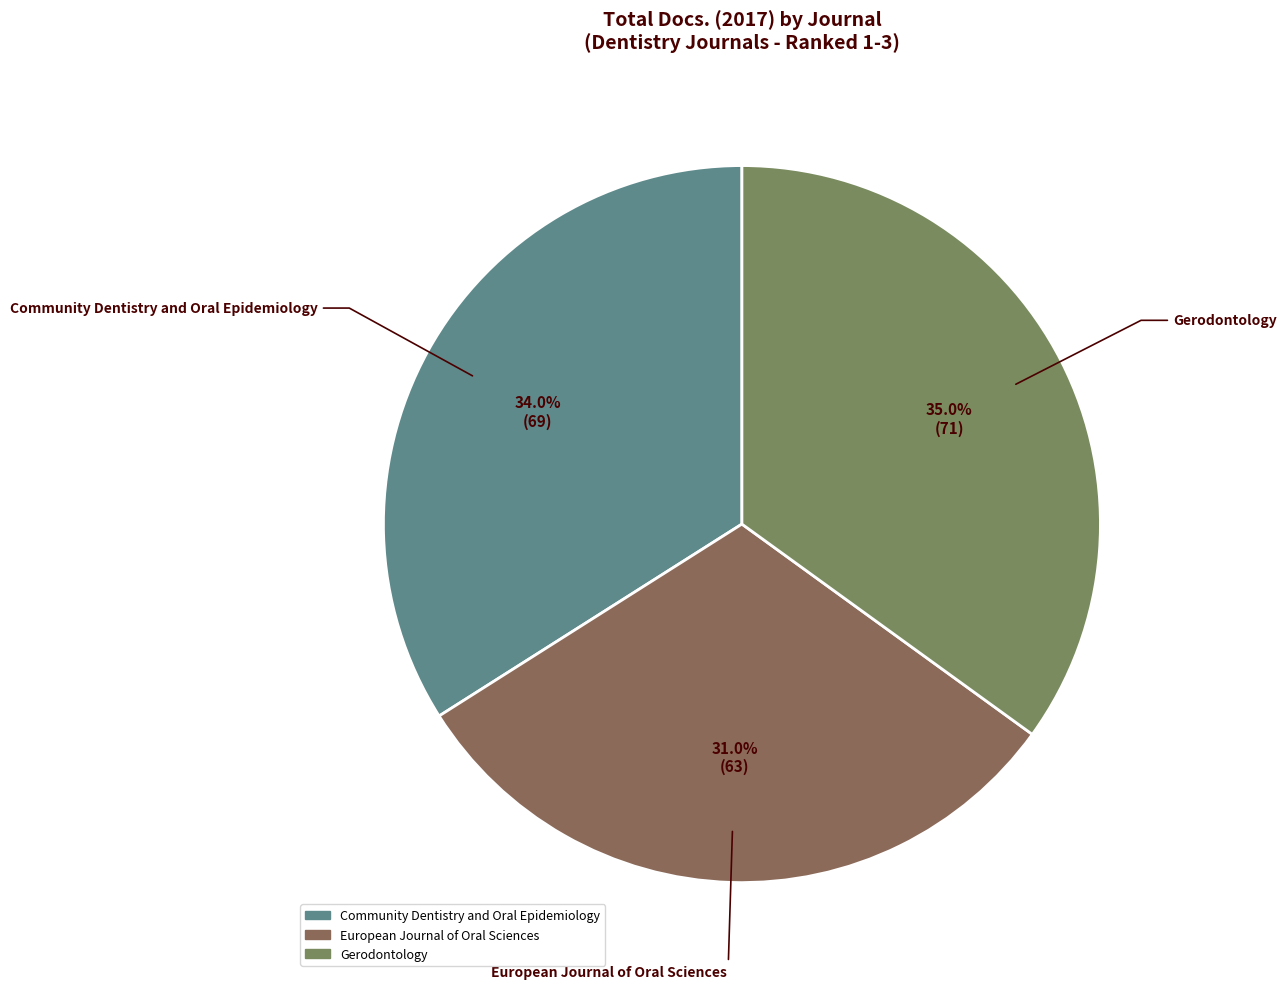

The European Journal of Oral Sciences slice represents 43% of the pie. True or false?

False